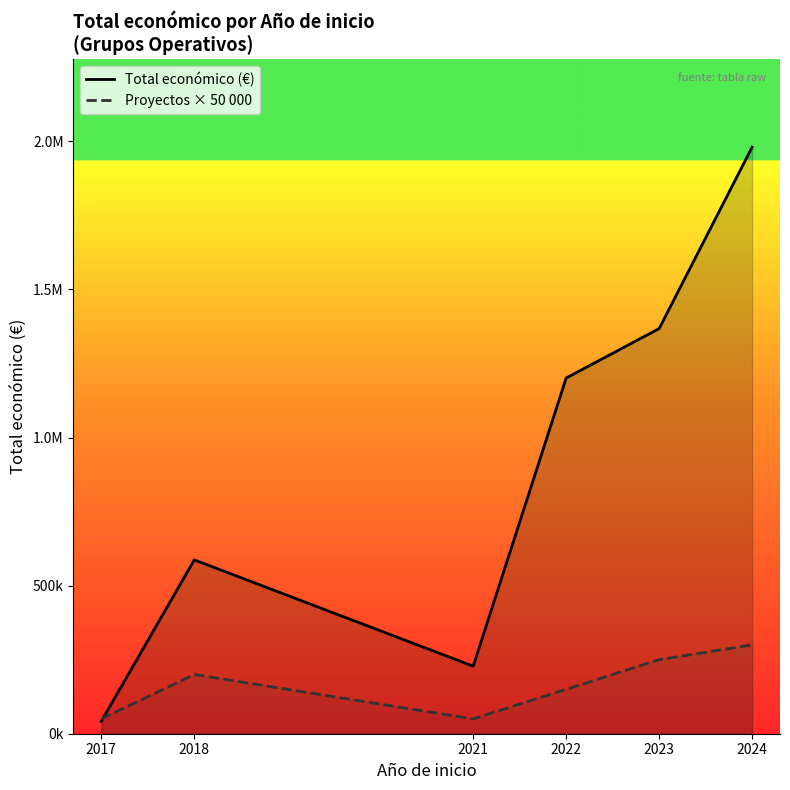

In Proyectos × 50 000, how many points are lower than both neighbors (excluding endpoints)?

1